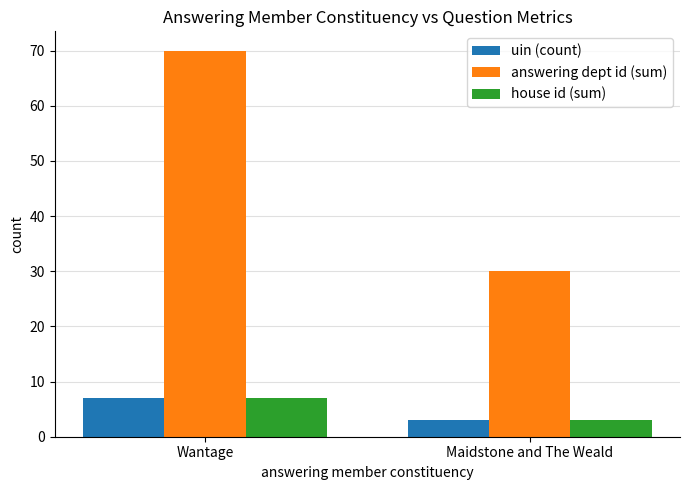

Reading right to left, what are all the values shown in this chart?

uin (count): Maidstone and The Weald=3	Wantage=7
answering dept id (sum): Maidstone and The Weald=30	Wantage=70
house id (sum): Maidstone and The Weald=3	Wantage=7